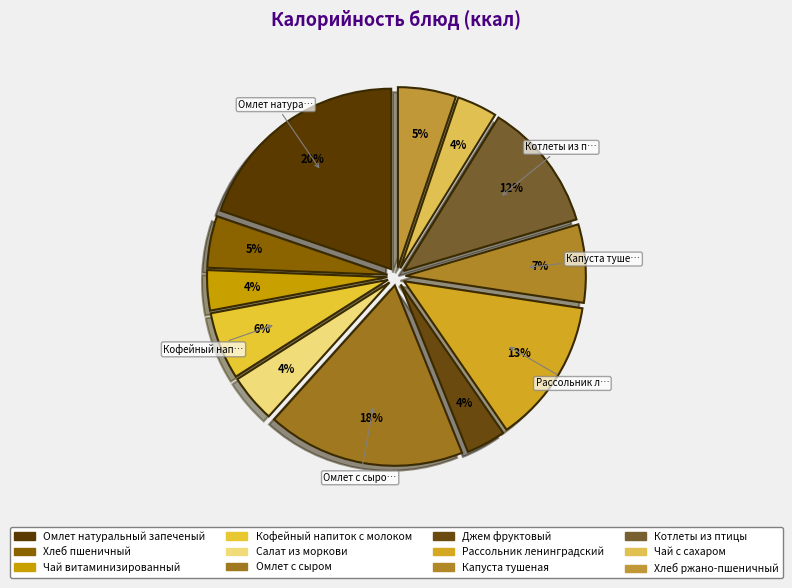

True or false: Чай с сахаром accounts for 4% of the total.

True